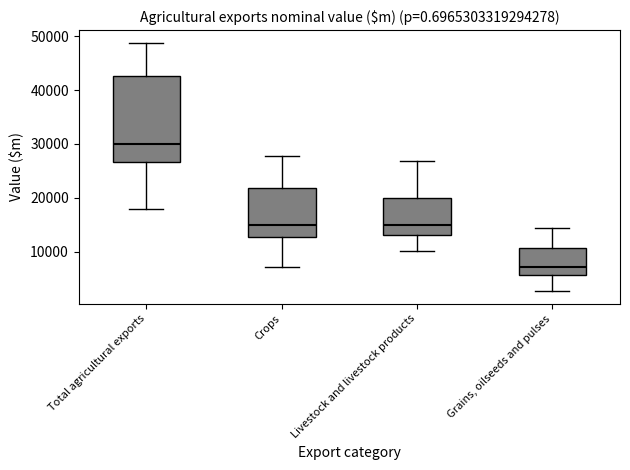

Where does the upper whisker of the box for Total agricultural exports end on the y-axis? The values are not printed on the chart, so give them approximately, as read against the axis.

49000